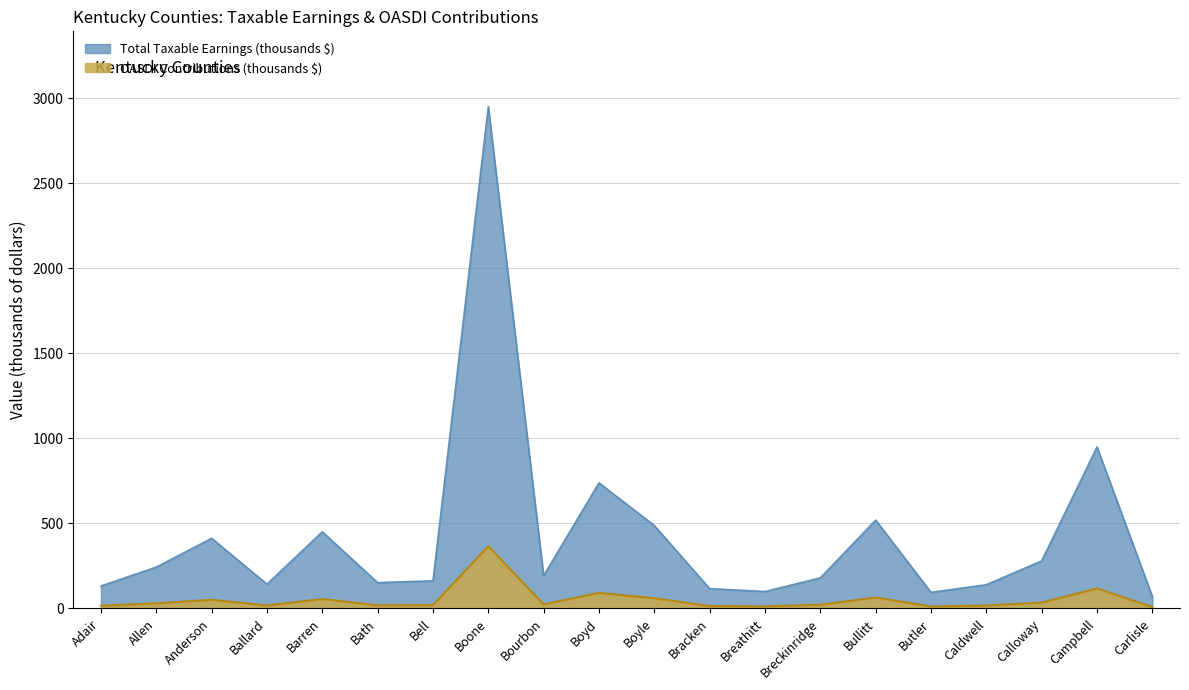

What is the sum of the OASDI Contributions values at Boyle and Bell?

80.7